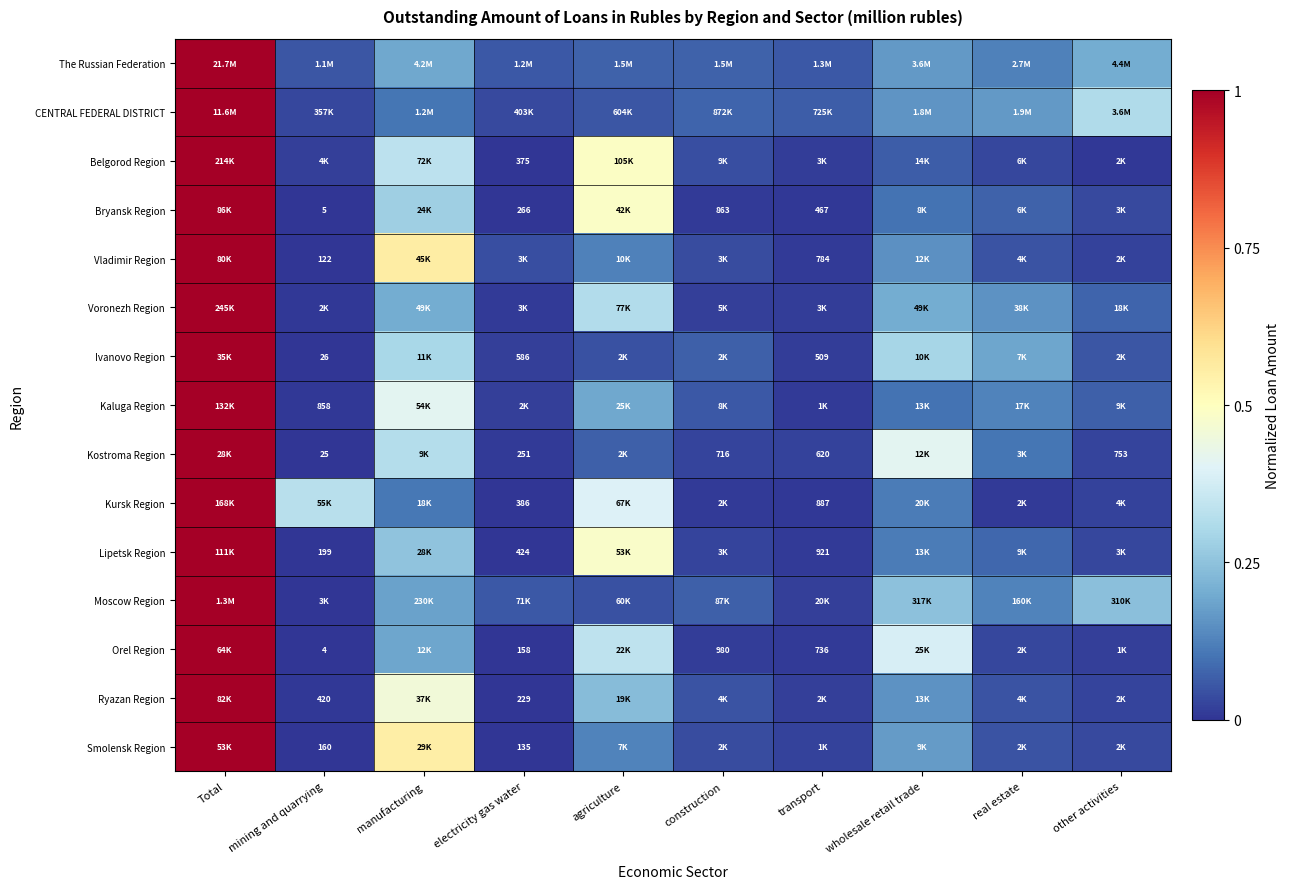

List the labels in order of Bryansk Region value, smallest first.

mining and quarrying, electricity gas water, transport, construction, other activities, real estate, wholesale retail trade, manufacturing, agriculture, Total